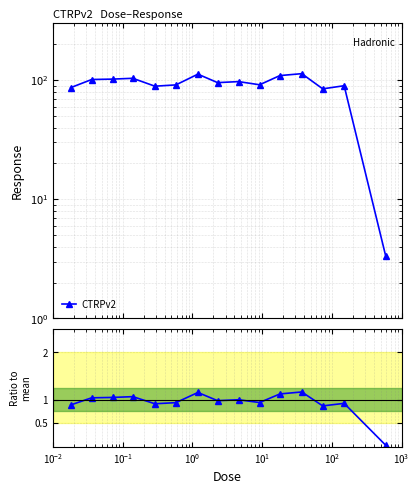

True or false: the data has more than 1 interior local peaks.

True